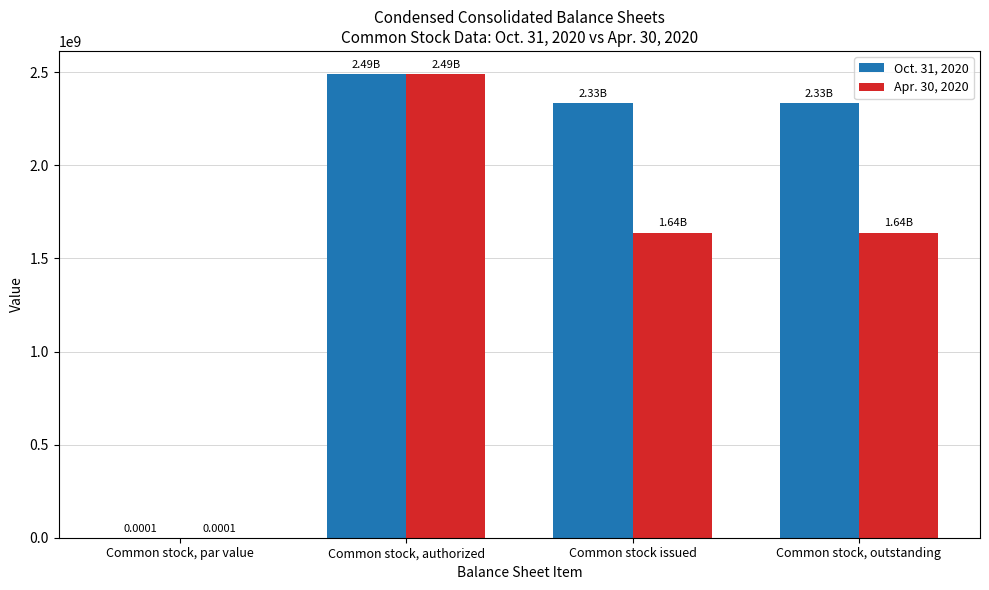

What is the sum of the Oct. 31, 2020 values at Common stock, outstanding and Common stock, authorized?

4824810405.0